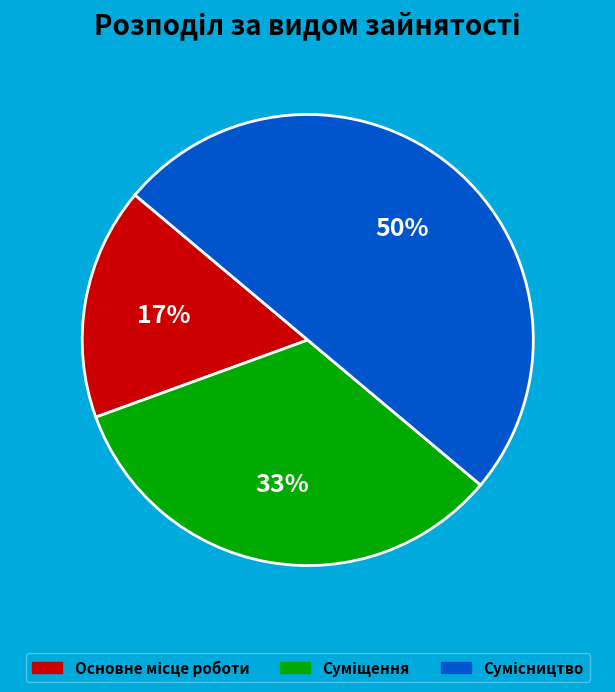

To the nearest percent, what is the average slice percentage?

33%